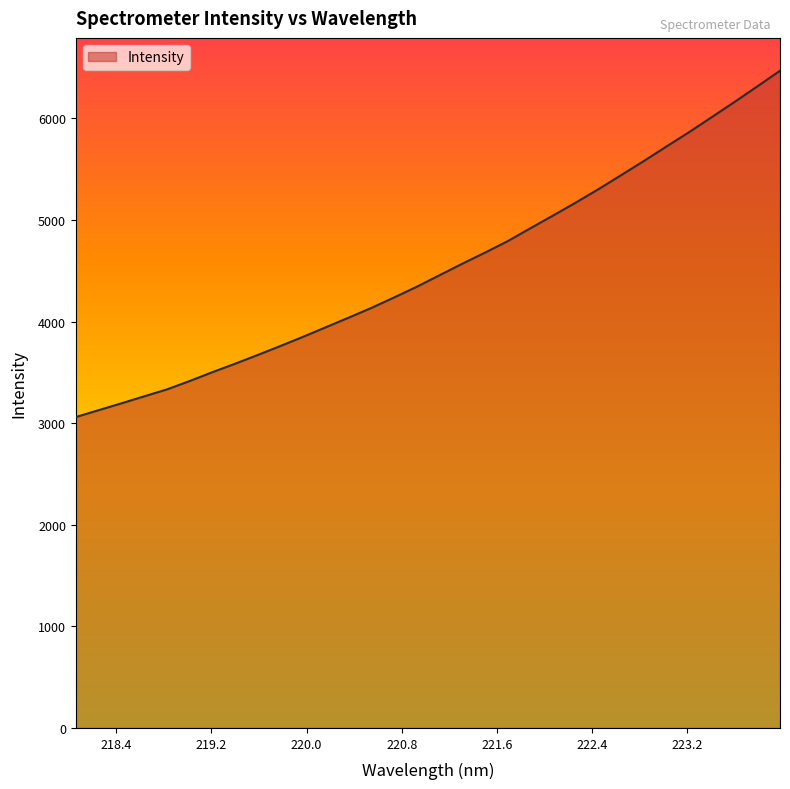

What is the smallest value displayed?

3060.1